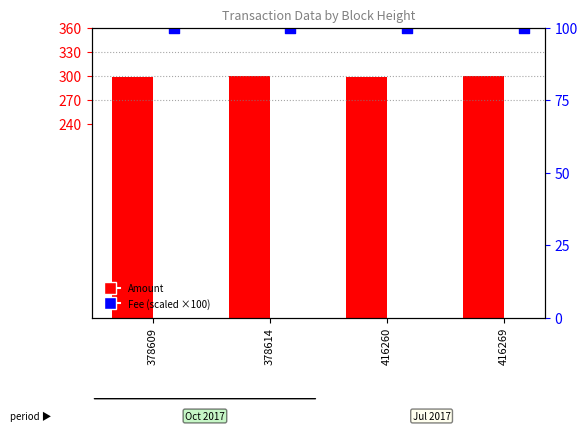

What are all the series names shown in the legend?

Amount, Fee (scaled)